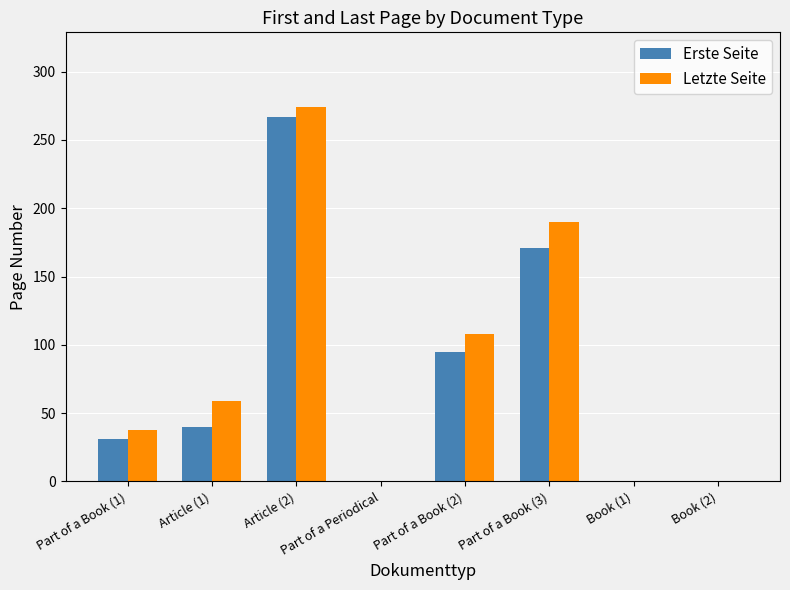

Which series has the largest range (max minus min)?

Letzte Seite